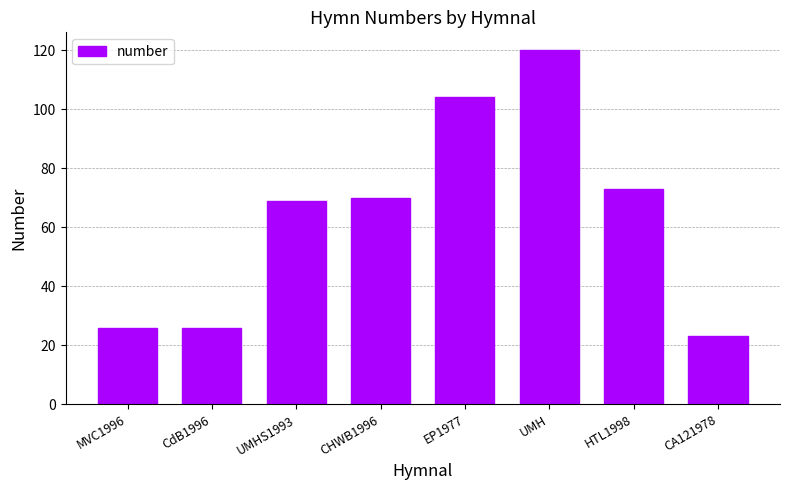

What is the label of the 2nd bar from the left?

CdB1996